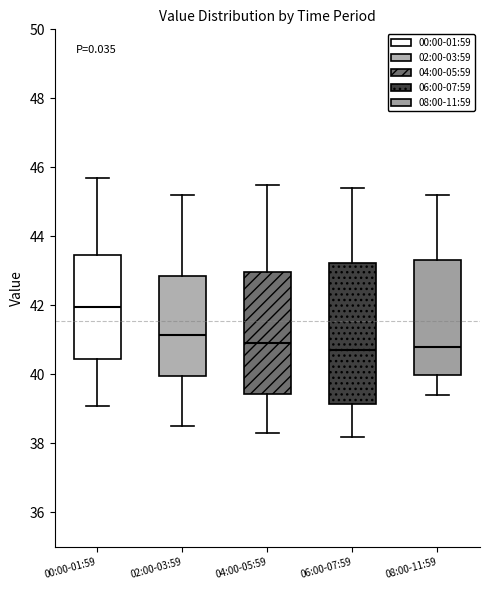

Which box has the highest median line?

00:00-01:59